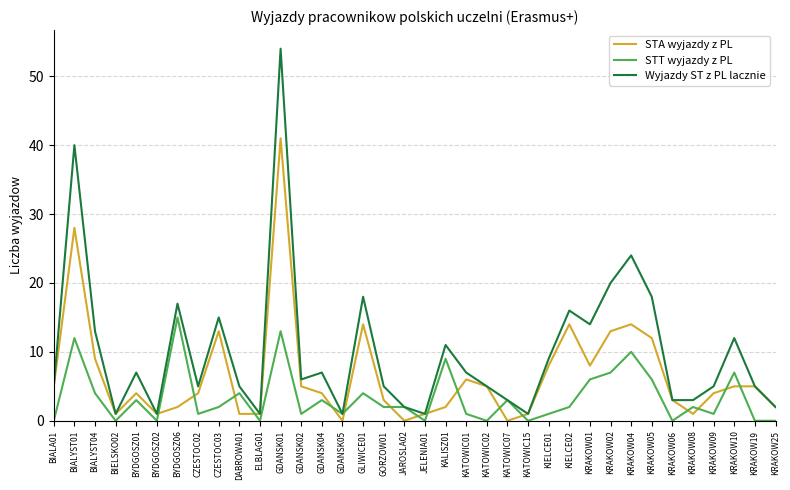

Is it true that STA wyjazdy z PL equals 13 at CZESTOC03?

True